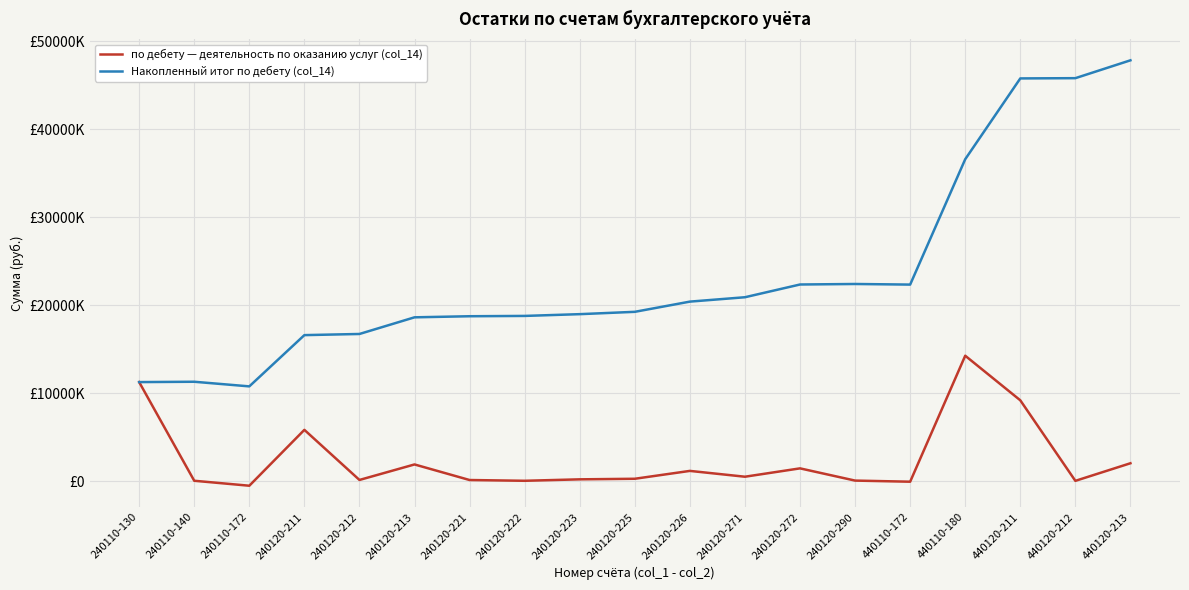

True or false: Накопленный итог по дебету (col_14) and по дебету — деятельность по оказанию услуг (col_14) intersect in this chart.

False